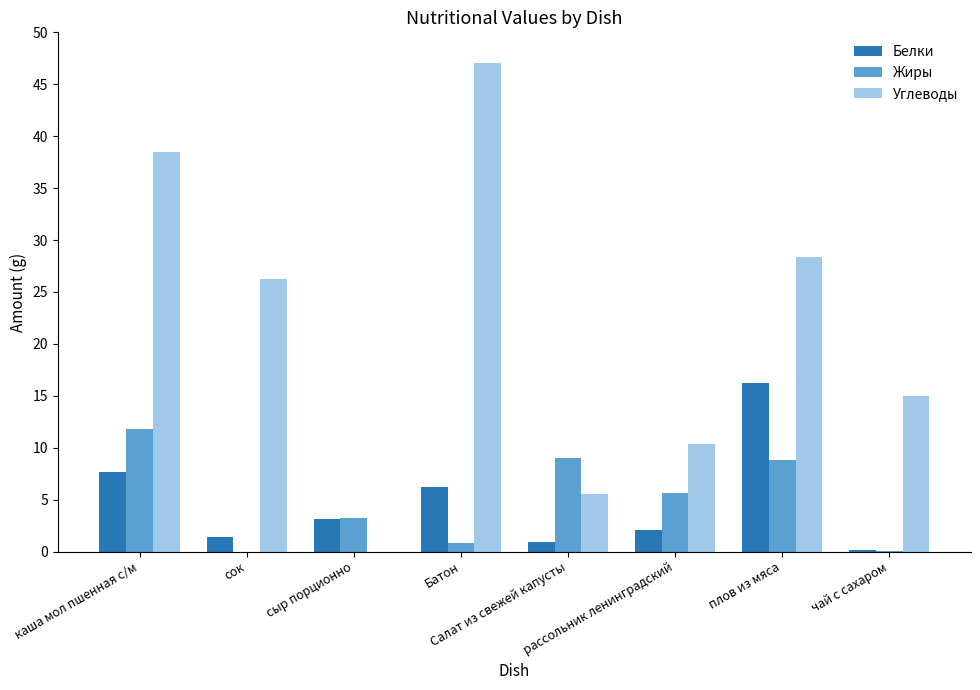

What is the maximum value for Углеводы?

47.0